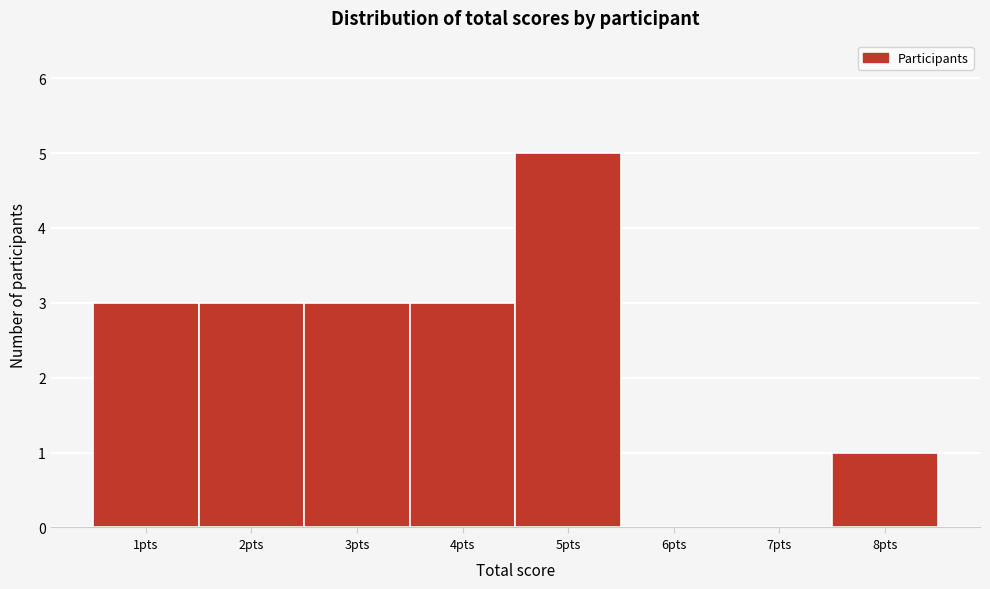

Reading right to left, transcribe all the data shown in this chart.

8pts=1	7pts=0	6pts=0	5pts=5	4pts=3	3pts=3	2pts=3	1pts=3